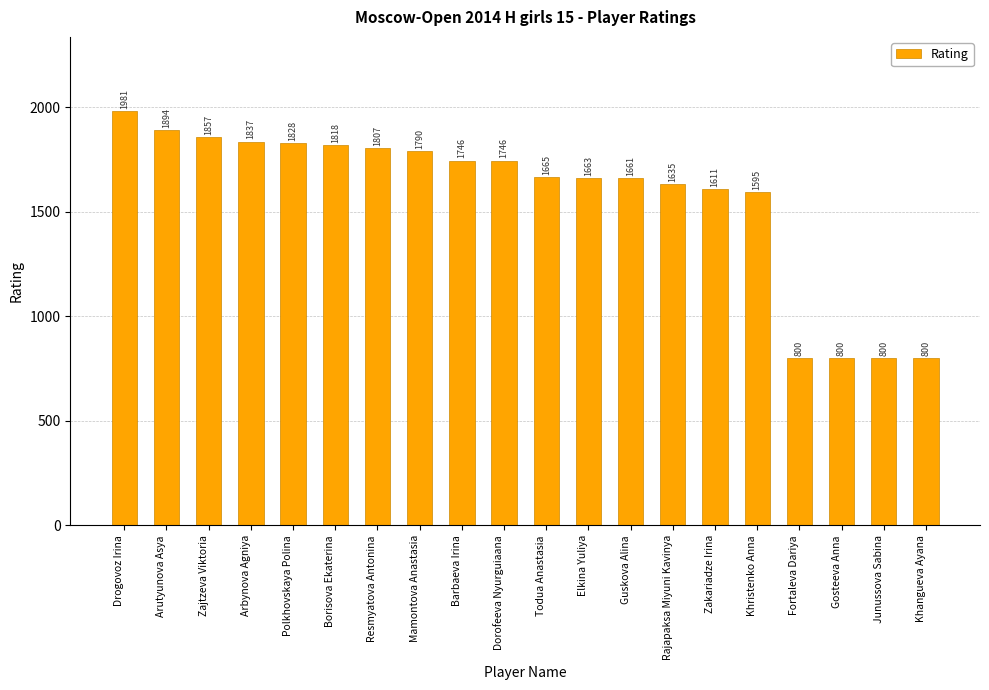

Reading right to left, transcribe all the data shown in this chart.

800	800	800	800	1595	1611	1635	1661	1663	1665	1746	1746	1790	1807	1818	1828	1837	1857	1894	1981